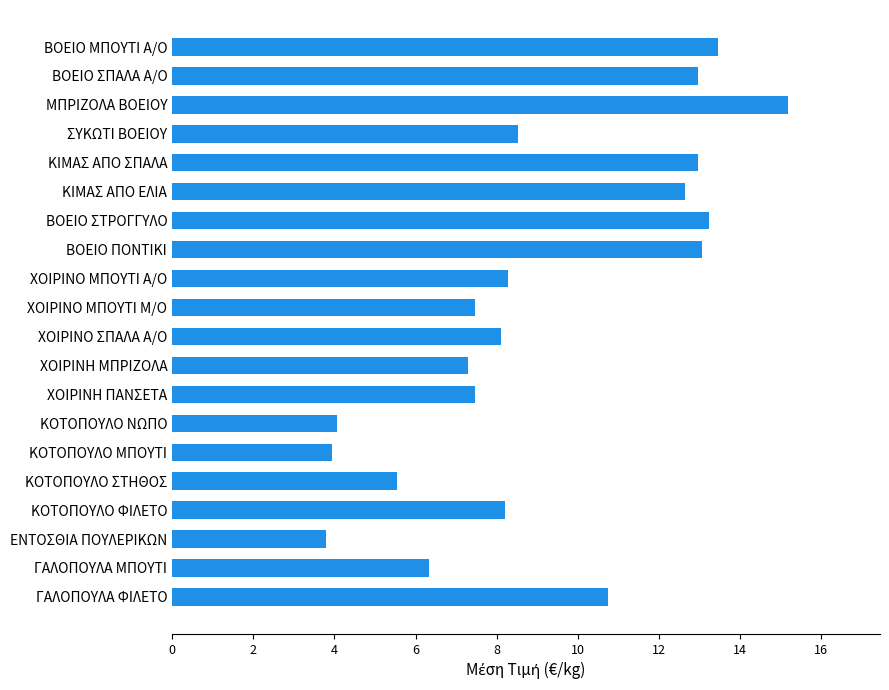

Which has a higher value, ΣΥΚΩΤΙ ΒΟΕΙΟΥ or ΚΟΤΟΠΟΥΛΟ ΣΤΗΘΟΣ?

ΣΥΚΩΤΙ ΒΟΕΙΟΥ